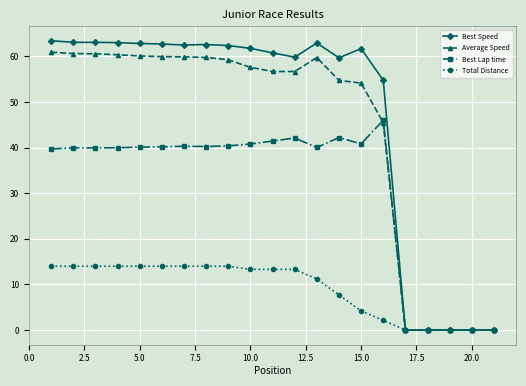

Which series has the widest spread of values?

Best Speed